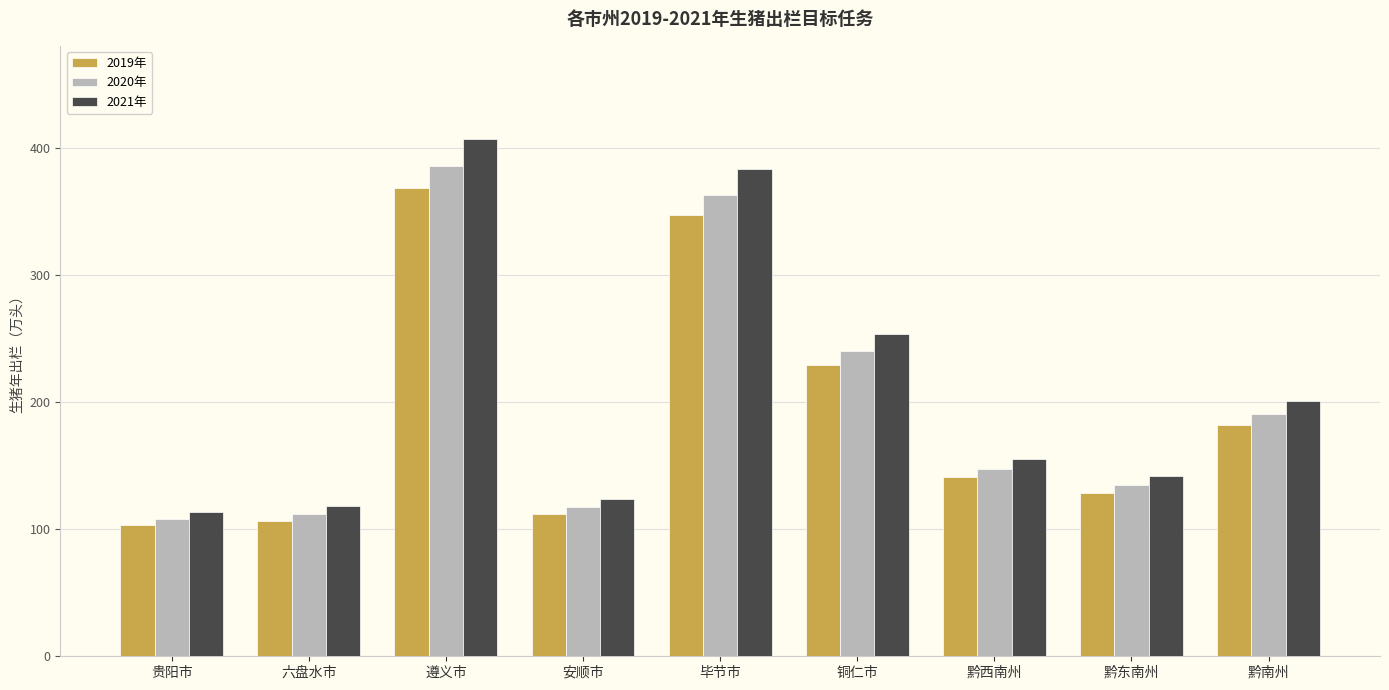

Where is 2019年 nearest to the value 236?

铜仁市